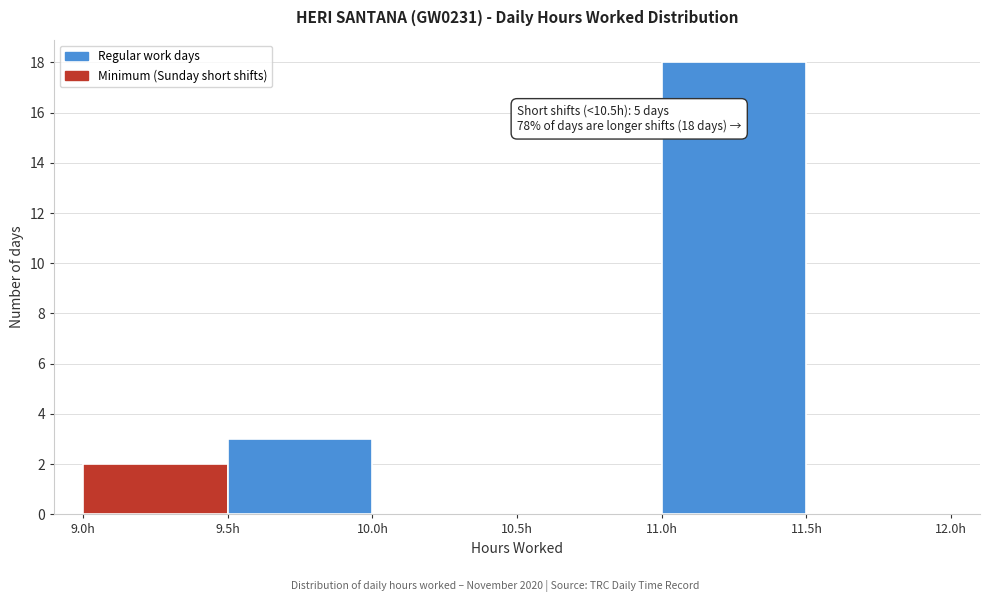

Over which range of the x-axis is the bar tallest?

11.0 to 11.5